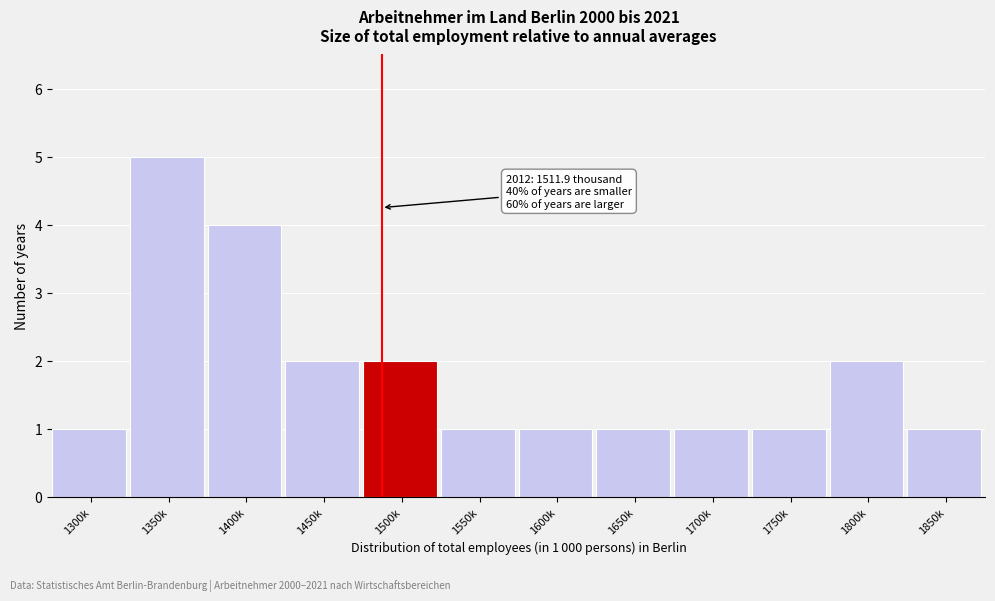

Reading left to right, extract all data points from this chart.

1300k=1	1350k=5	1400k=4	1450k=2	1500k=2	1550k=1	1600k=1	1650k=1	1700k=1	1750k=1	1800k=2	1850k=1